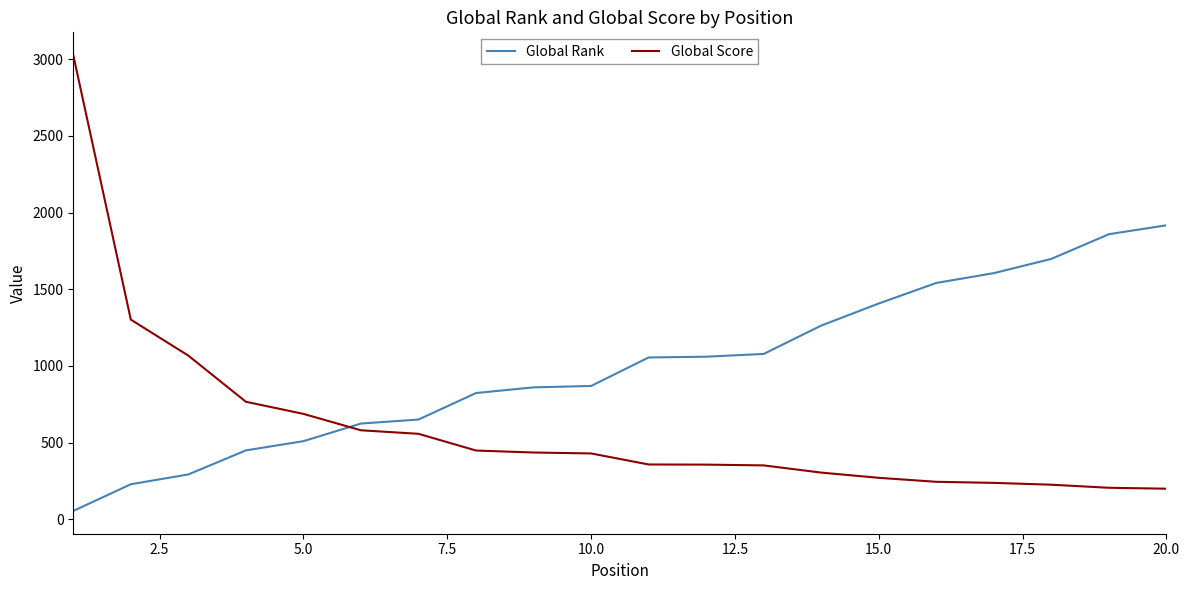

What are all the series names shown in the legend?

Global Rank, Global Score